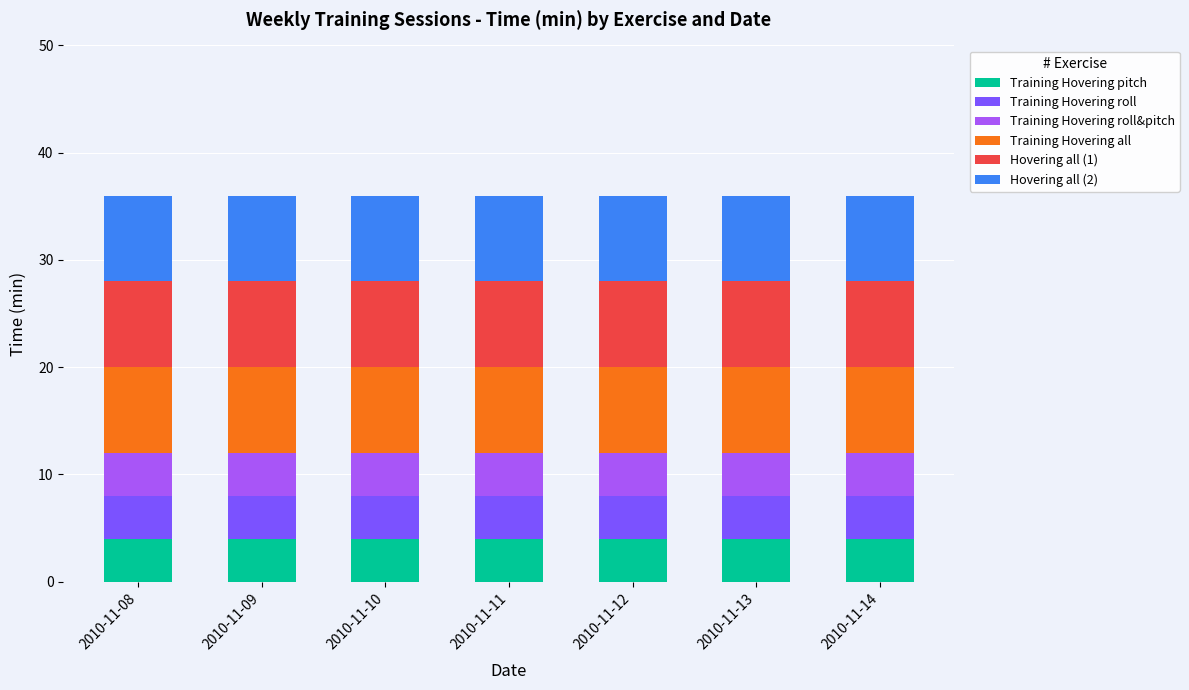

What is the total value across all series at 2010-11-08?

36